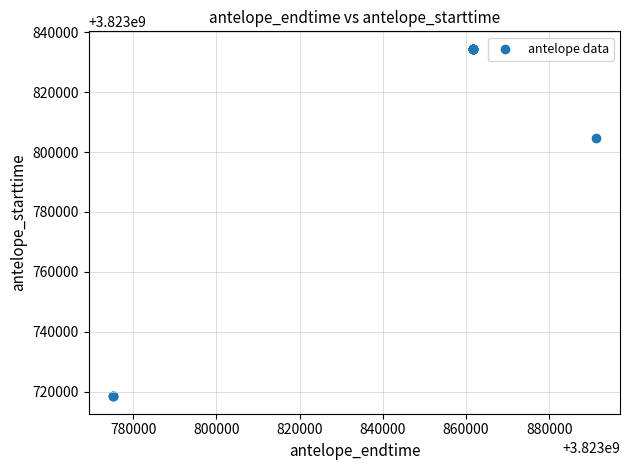

What Y value in the scatter plot is closest to 3823776467?

3823804800.0